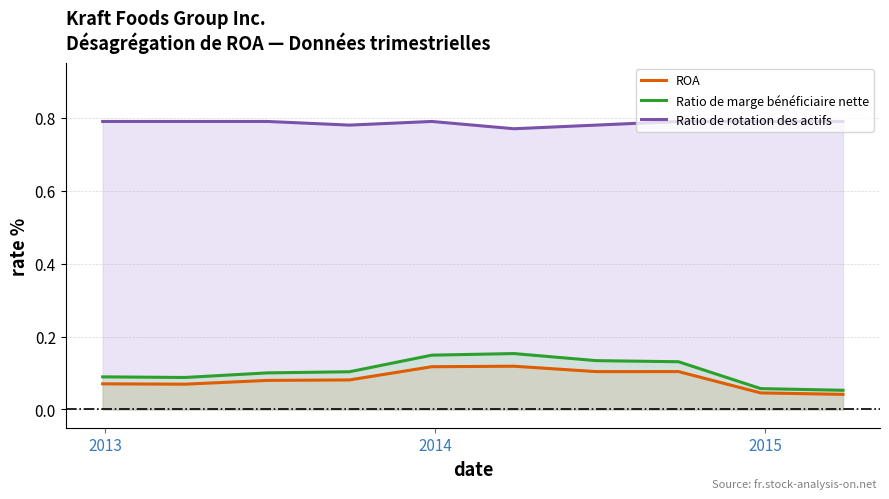

Which series has the largest total across all categories?

Ratio de rotation des actifs